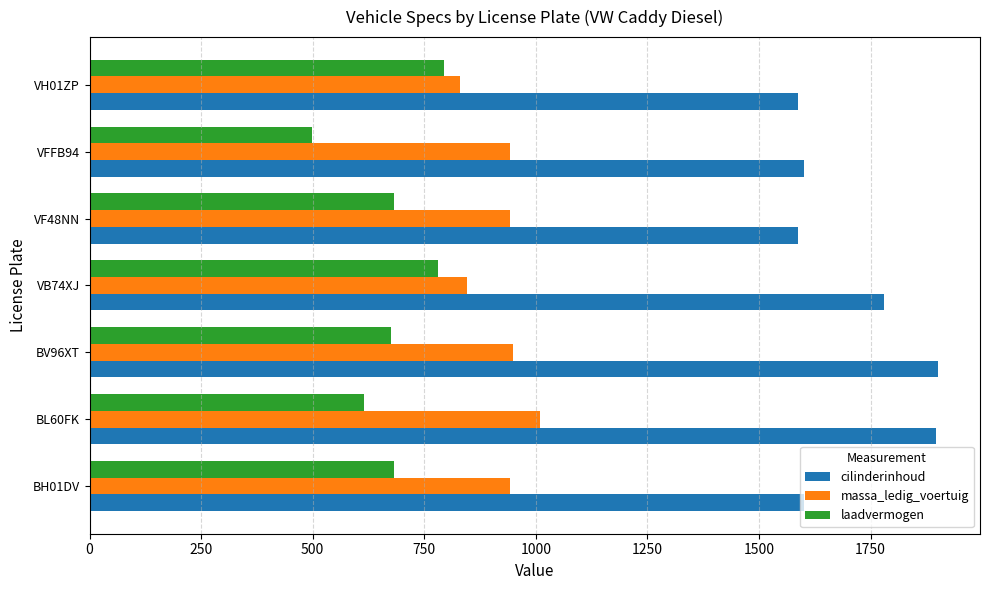

Which label corresponds to the smallest value in the chart?

VFFB94